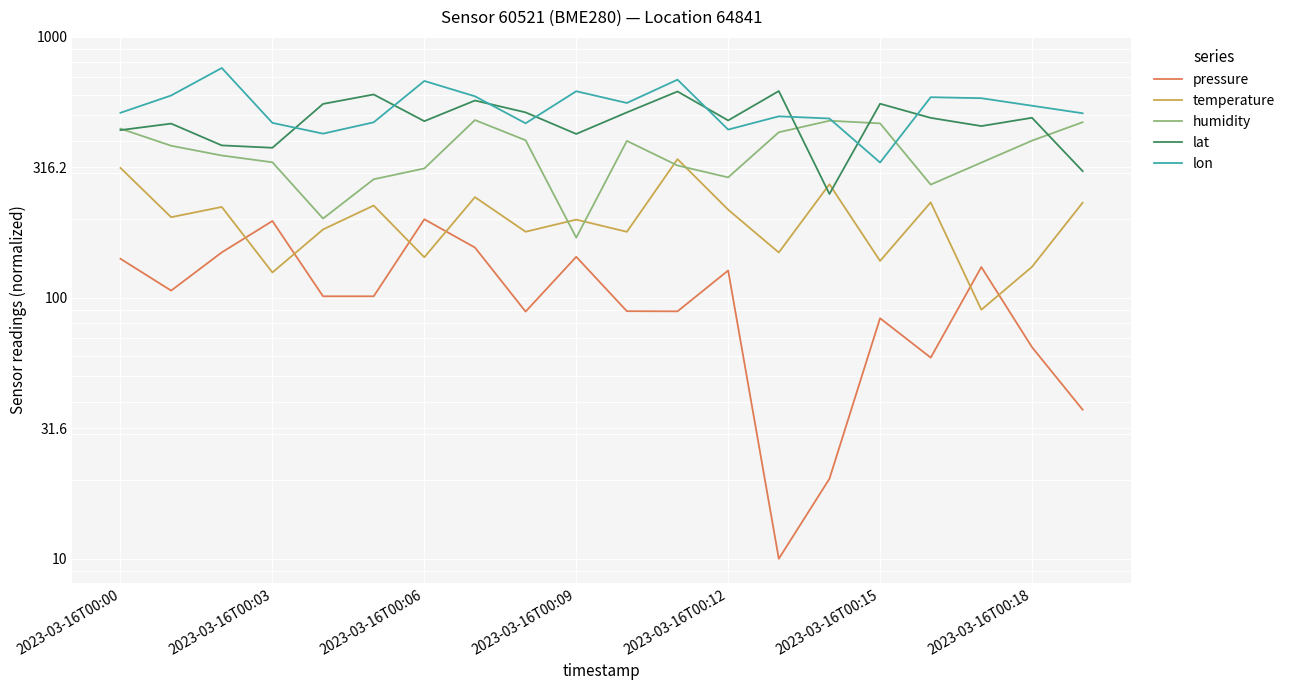

How many data points in humidity are less than 382?

10